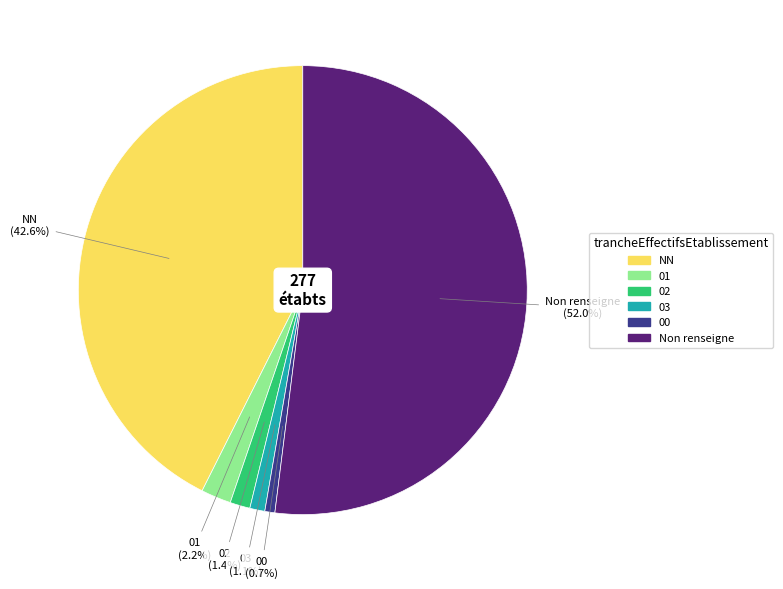

To the nearest percent, what percentage of the pie is 02?

1%